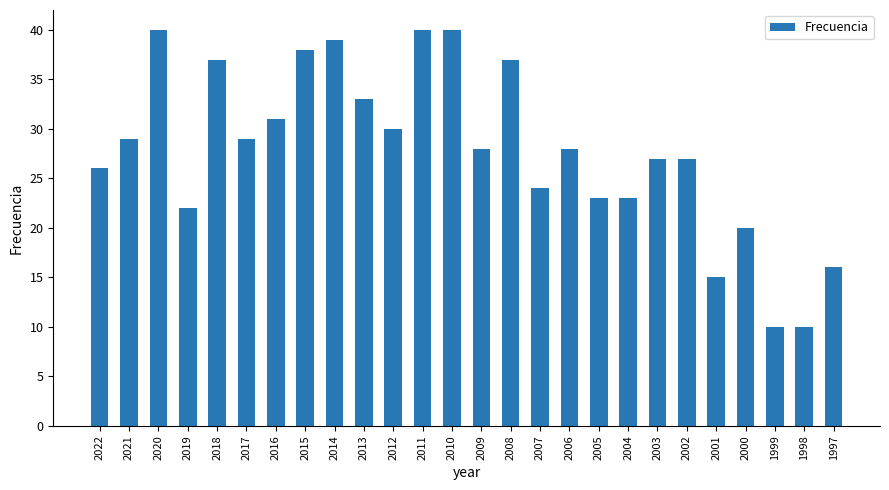

What value does the data have at 1998, to the nearest 5?

10